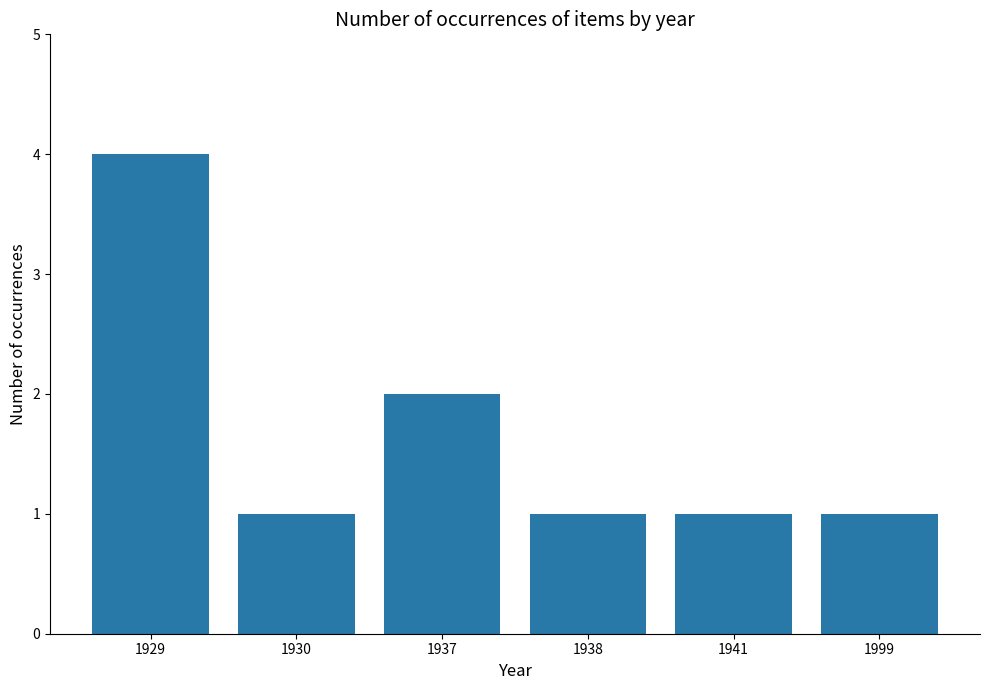

What is the greatest value displayed?

4